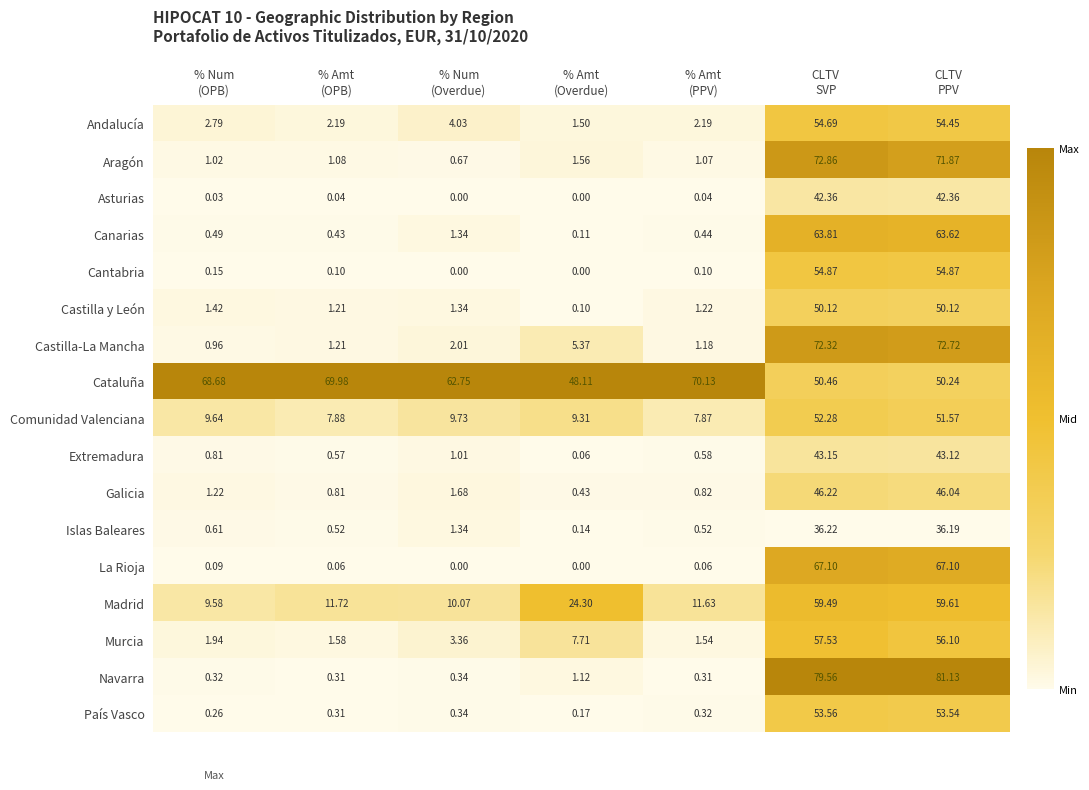

How many series are shown in this chart?

17